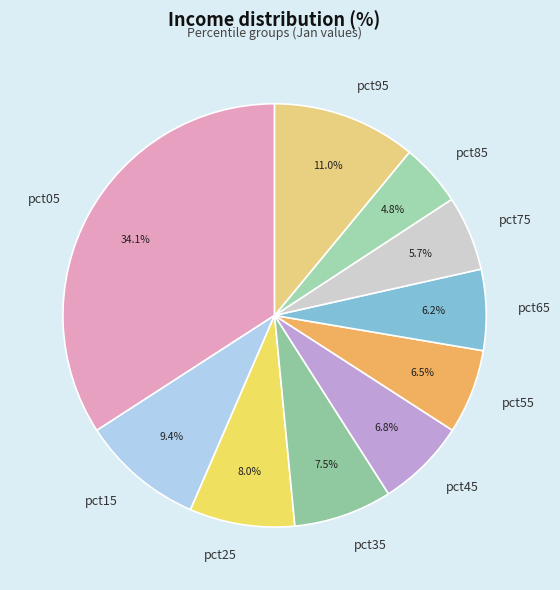

Do pct05 and pct25 together represent more than half of the pie?

No